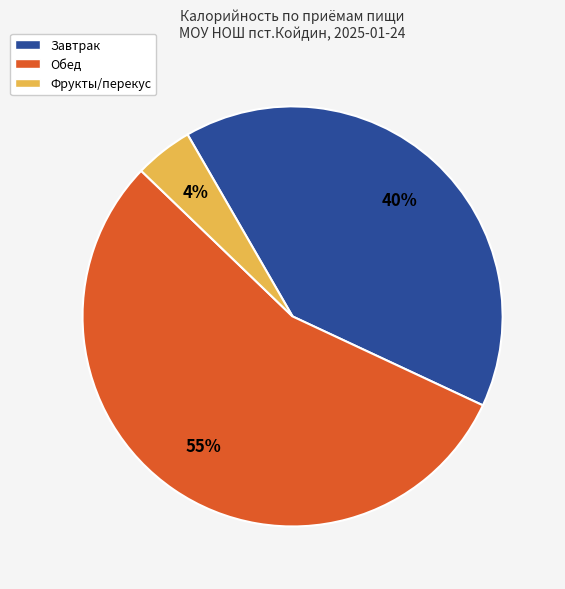

Rank the categories by value from lowest to highest.

Фрукты/перекус, Завтрак, Обед